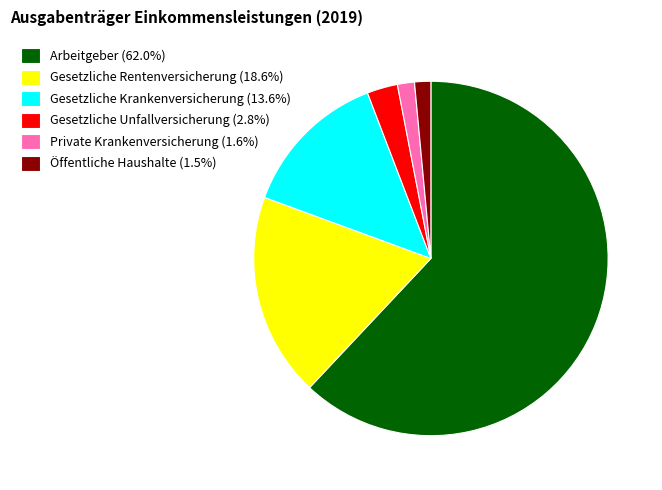

Do Private Krankenversicherung and Arbeitgeber together represent more than half of the pie?

Yes